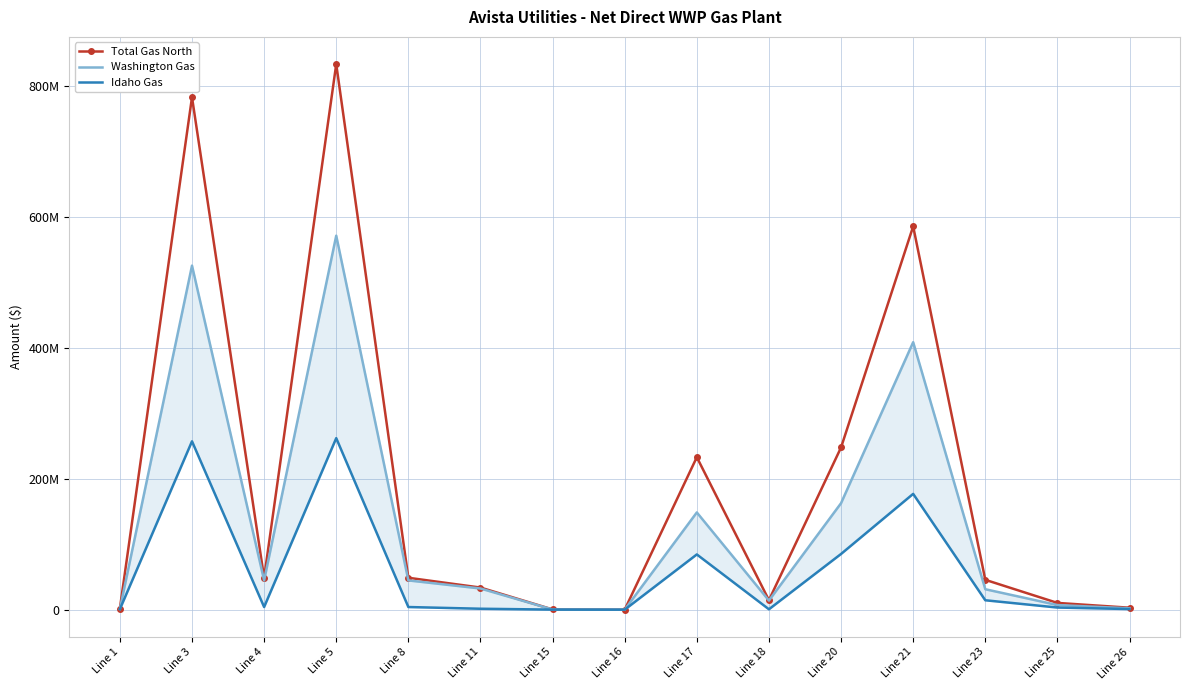

At which category does Idaho Gas reach its first local valley?

Line 4